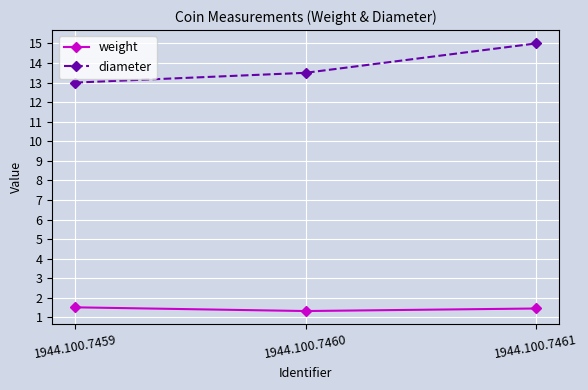

Which series has the largest range (max minus min)?

diameter